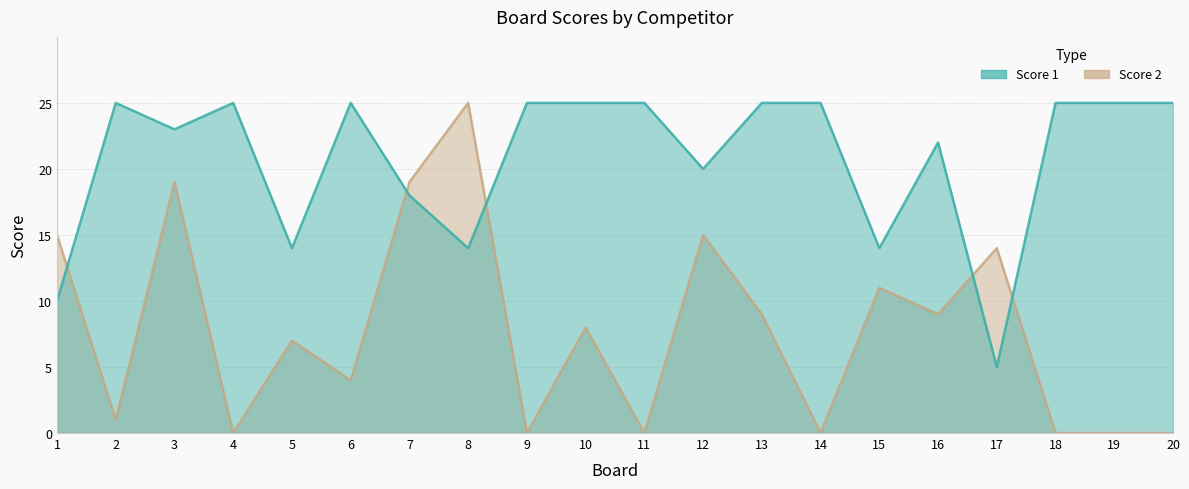

Read the Score 2 value at 8.

25